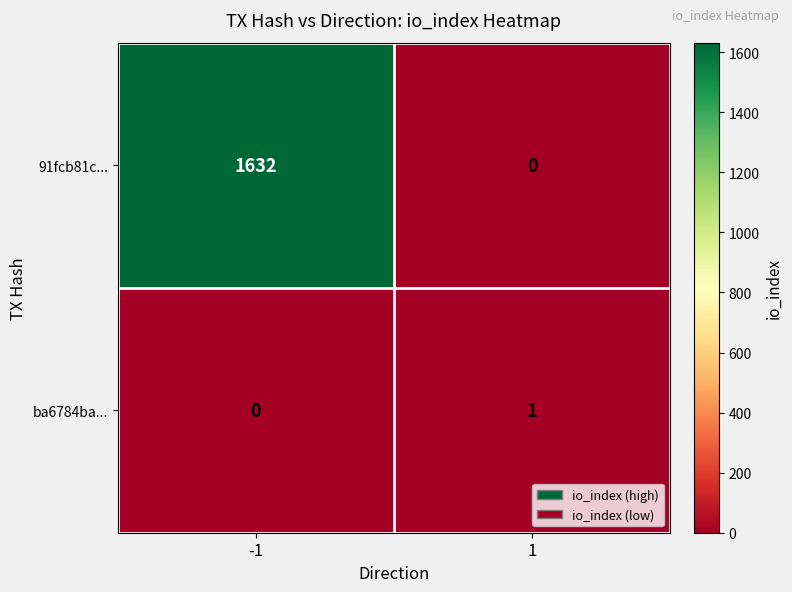

Which series has the largest total across all categories?

91fcb81c...